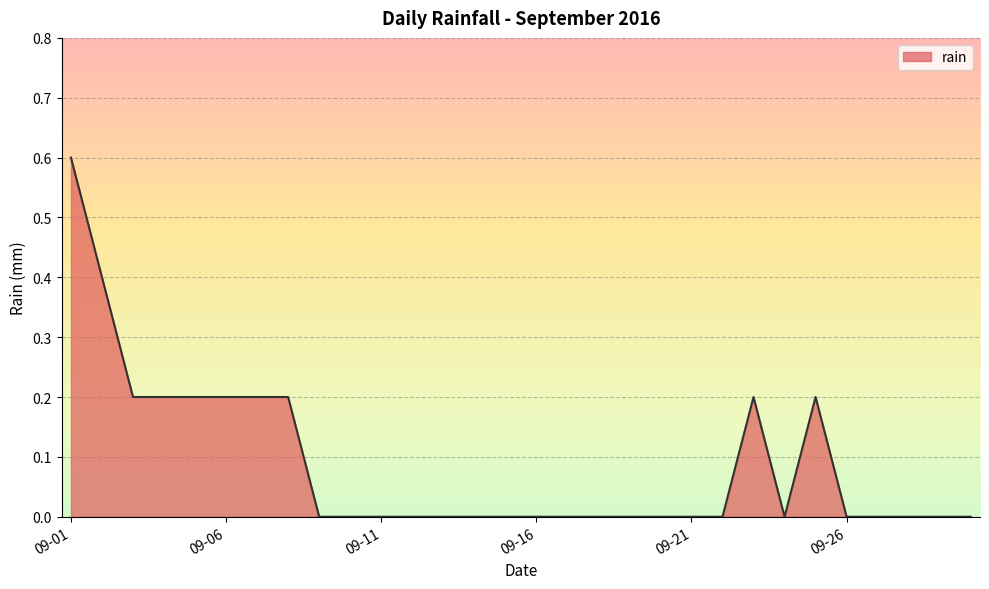

How many values are between 0 and 1?

30